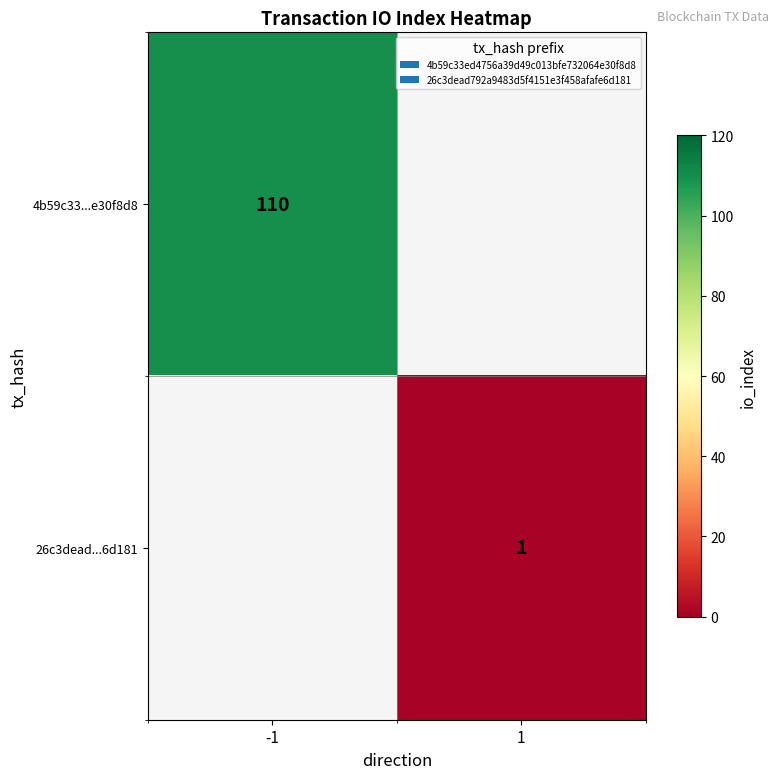

Is it true that 4b59c33...e30f8d8 equals 110 at -1?

True